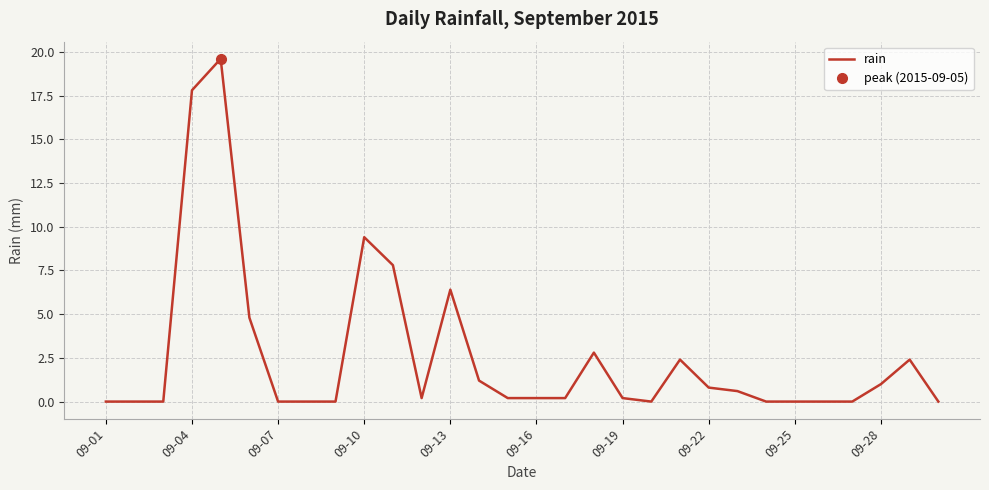

True or false: rain has a value of 0.0 at 09-01.

True